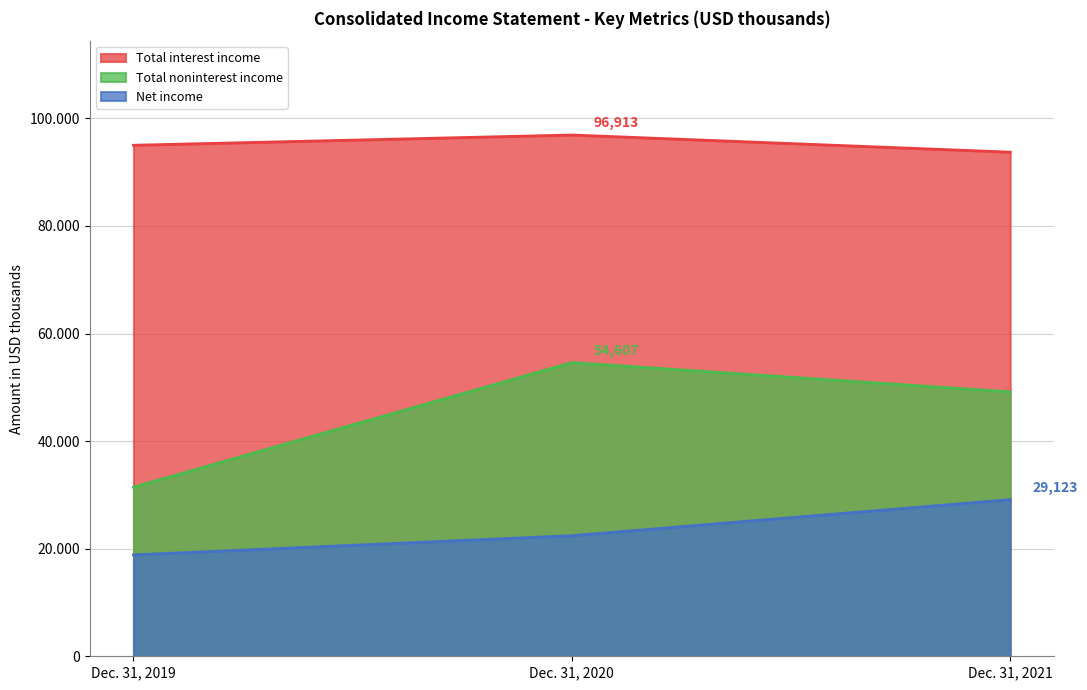

Reading left to right, extract all data points from this chart.

Total interest income: 95010	96913	93728
Total noninterest income: 31443	54607	49163
Net income: 18850	22424	29123